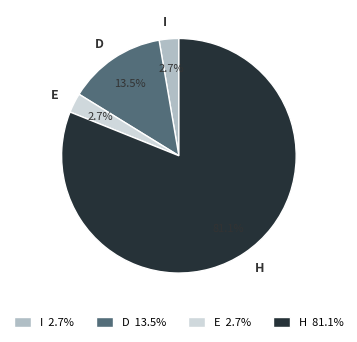

Count the number of slices in the pie.

4